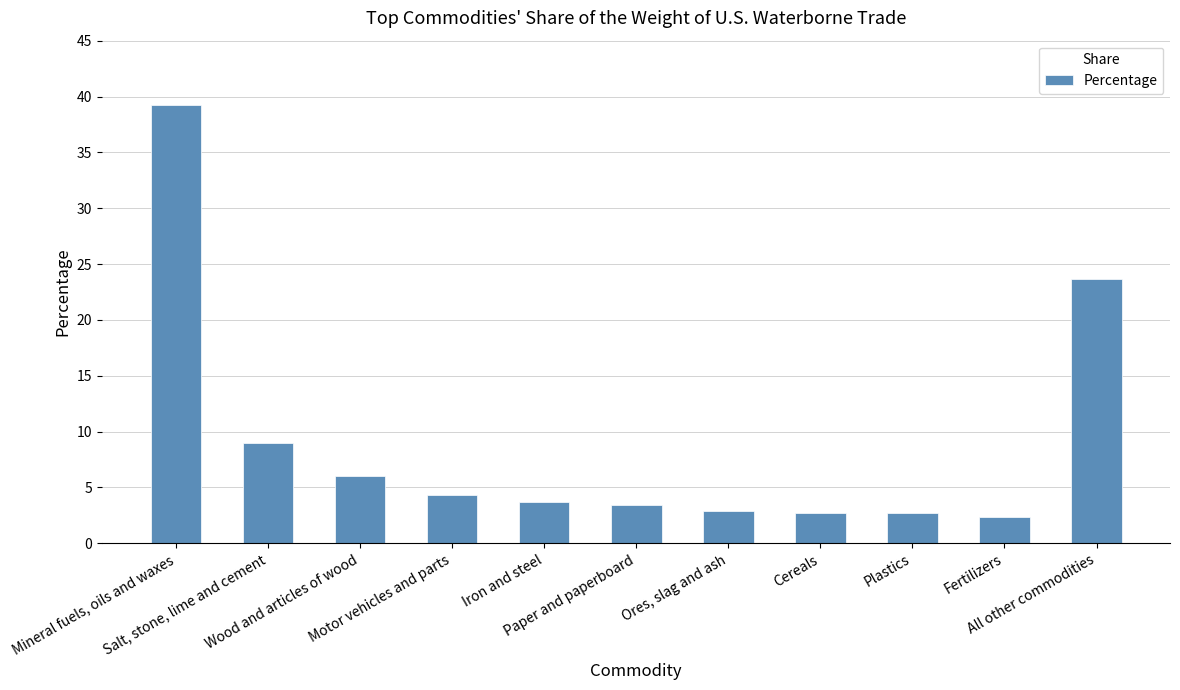

What position from the left is Mineral fuels, oils and waxes?

1